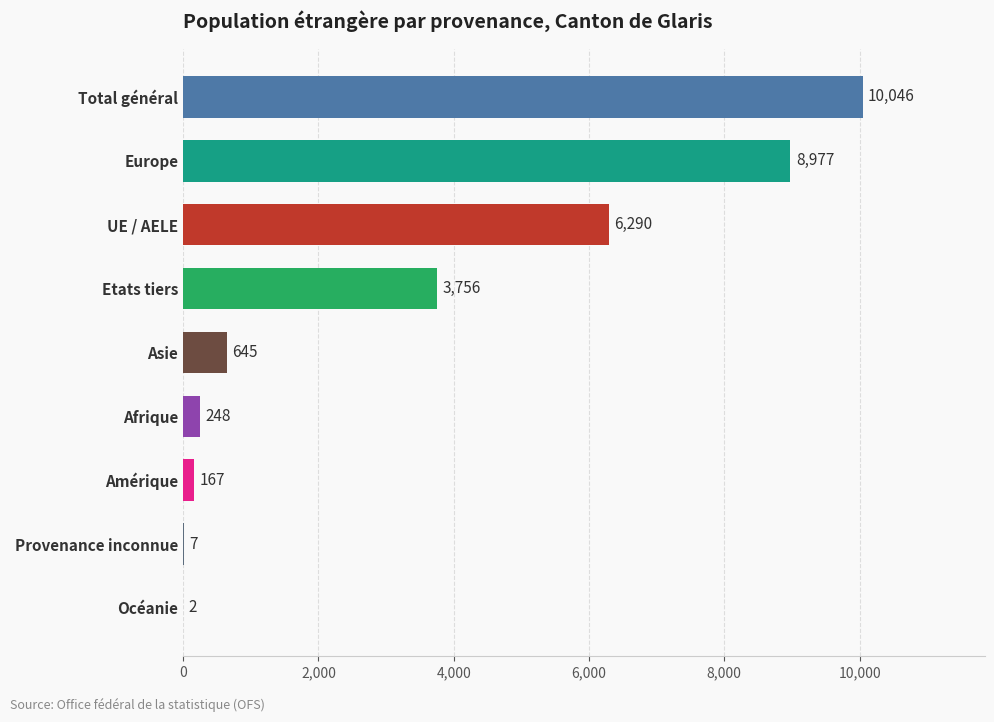

Does the chart contain stacked bars?

No